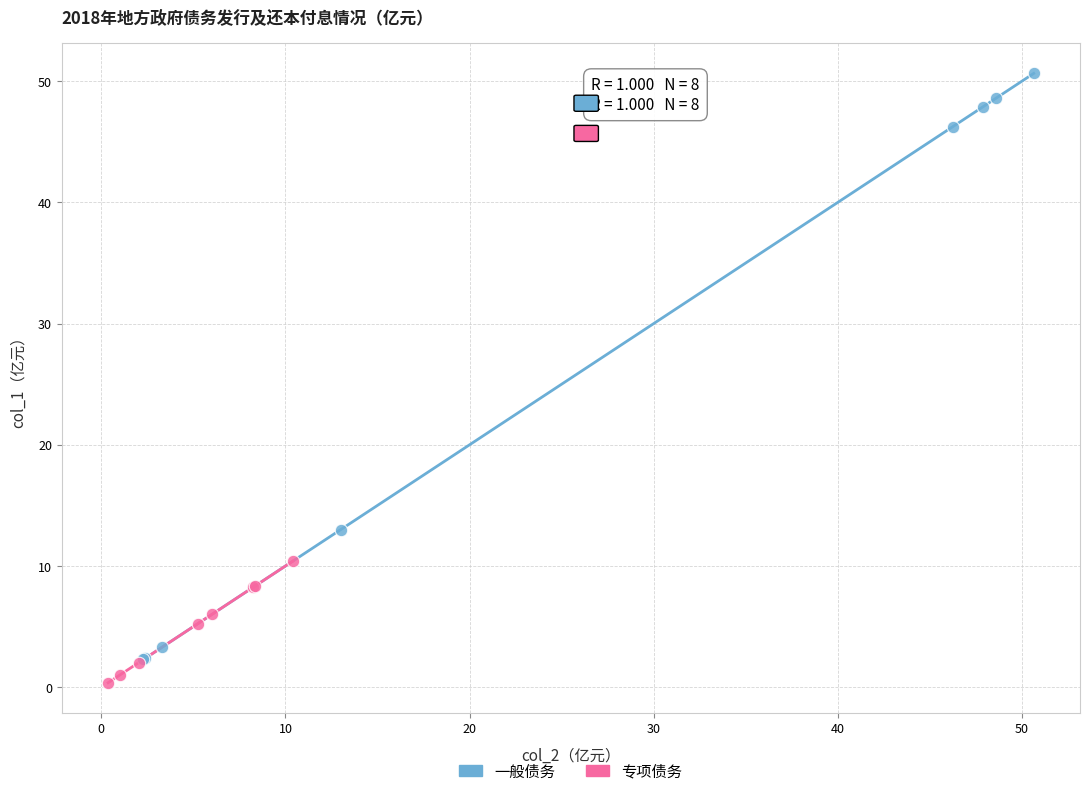

Which series contains the highest Y value?

一般债务